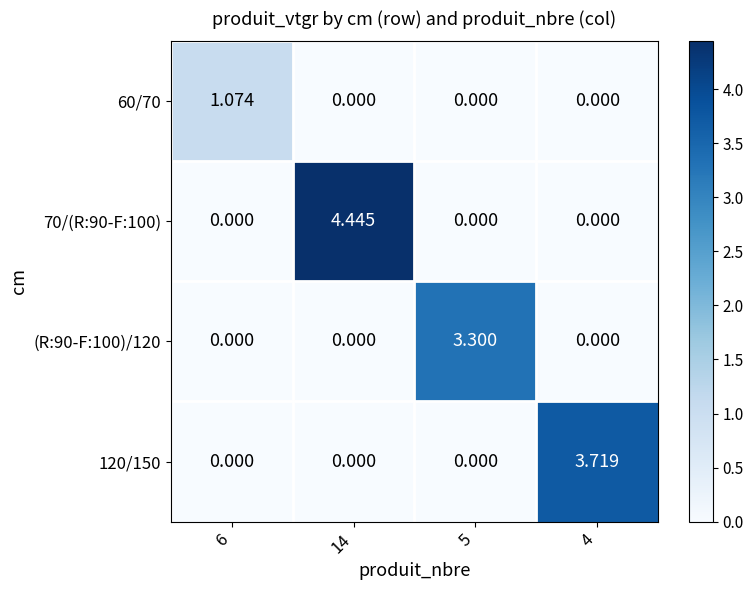

Reading left to right, what are all the values shown in this chart?

60/70: 6=1.1	14=0.0	5=0.0	4=0.0
70/(R:90-F:100): 6=0.0	14=4.4	5=0.0	4=0.0
(R:90-F:100)/120: 6=0.0	14=0.0	5=3.3	4=0.0
120/150: 6=0.0	14=0.0	5=0.0	4=3.7